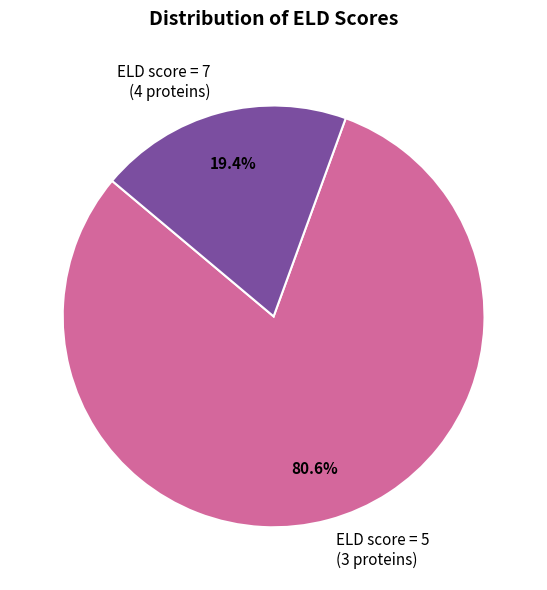

Rank the categories by value from lowest to highest.

ELD score = 7 (4 proteins), ELD score = 5 (3 proteins)